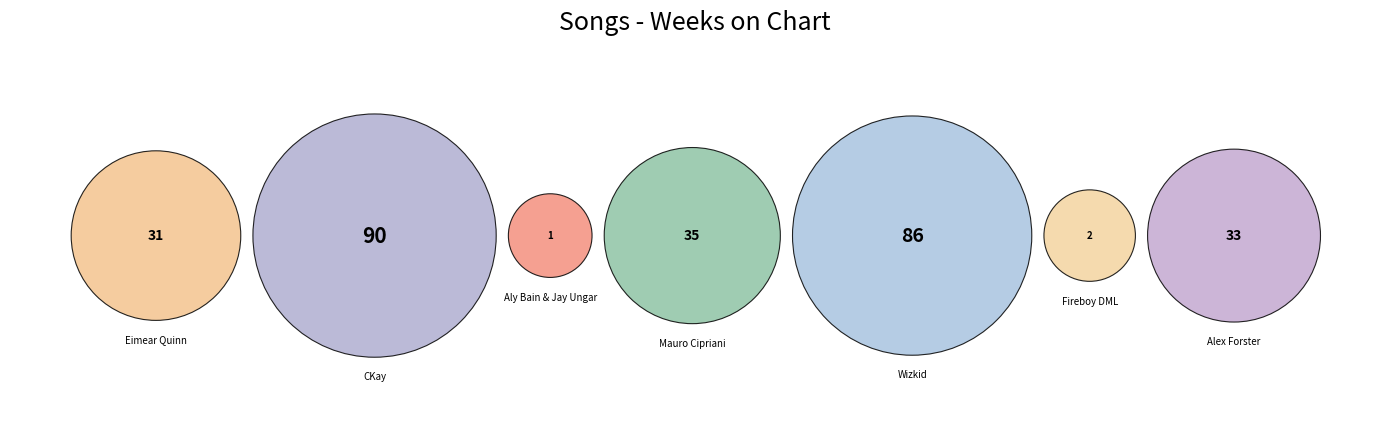

Which category has the smallest portion of the pie?

Aly Bain & Jay Ungar